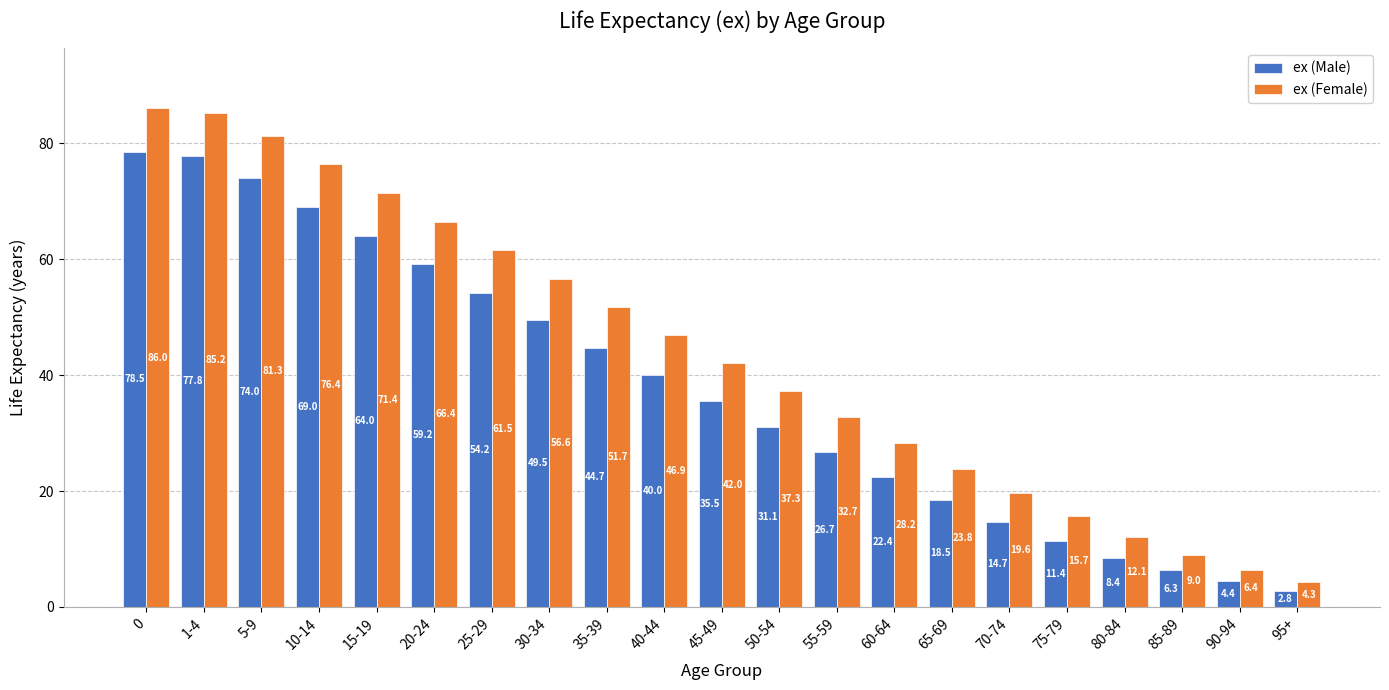

At 30-34, list the series in order from smallest to largest.

ex (Male), ex (Female)